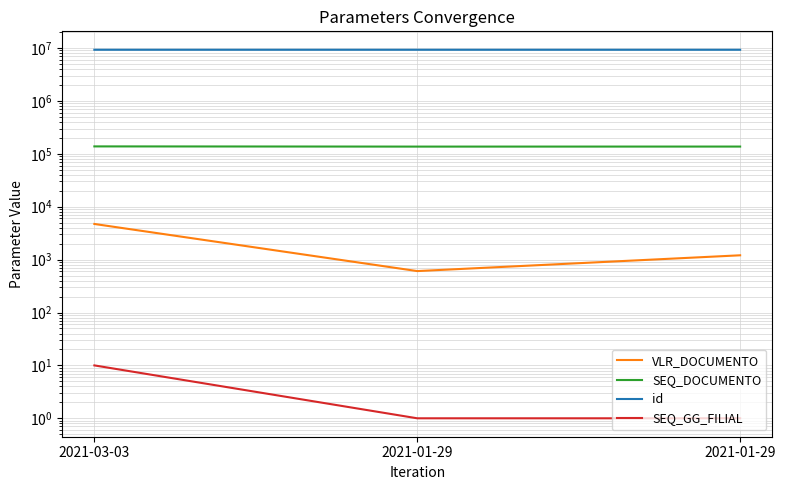

How many lines are shown in the chart?

4